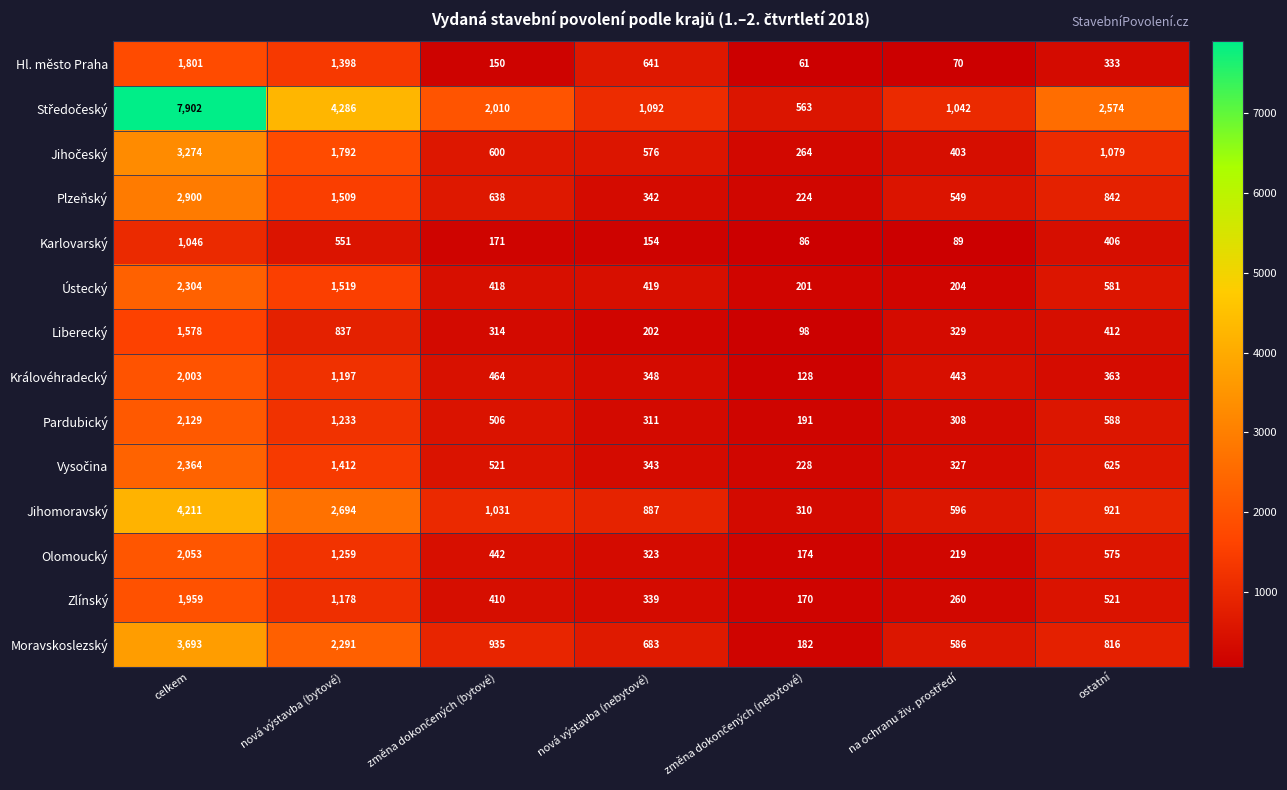

What is the lowest value of the Hl. město Praha series?

61